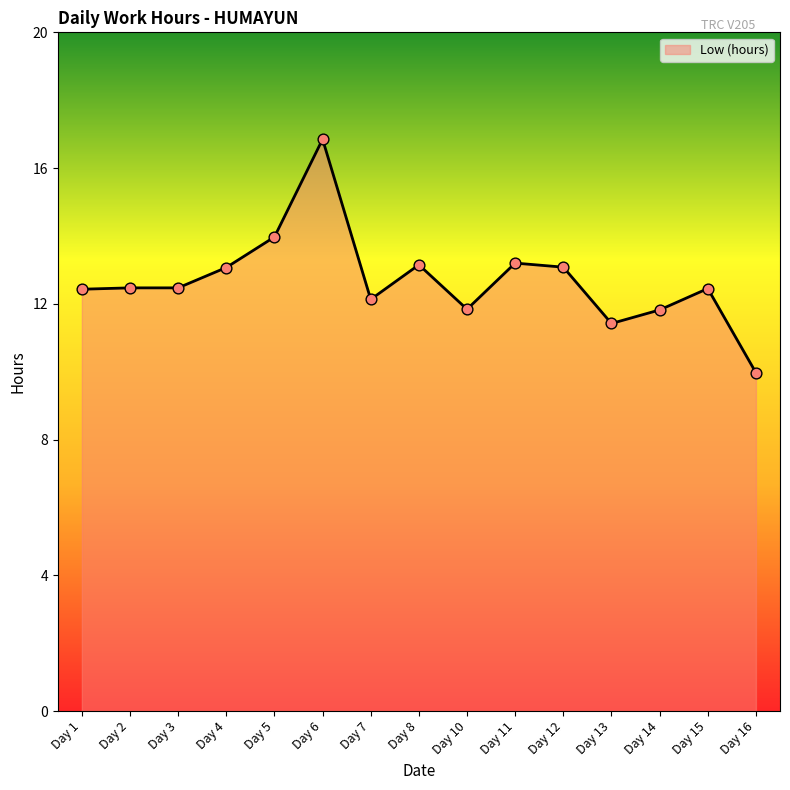

What is the change in value from Day 1 to Day 10?

-0.6